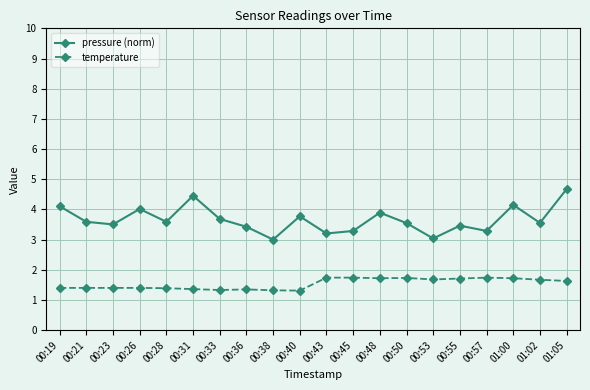

Does the chart display data point markers on the line(s)?

Yes